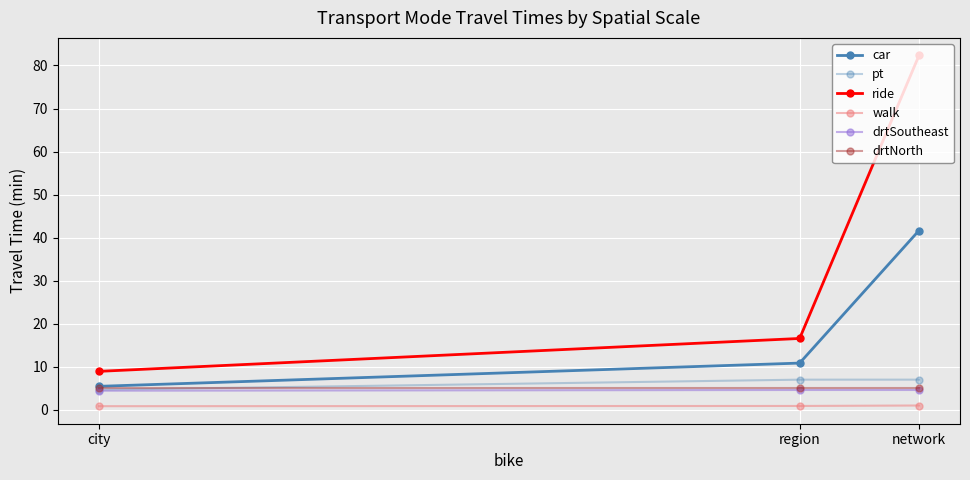

Rank the categories by pt value from highest to lowest.

network, region, city